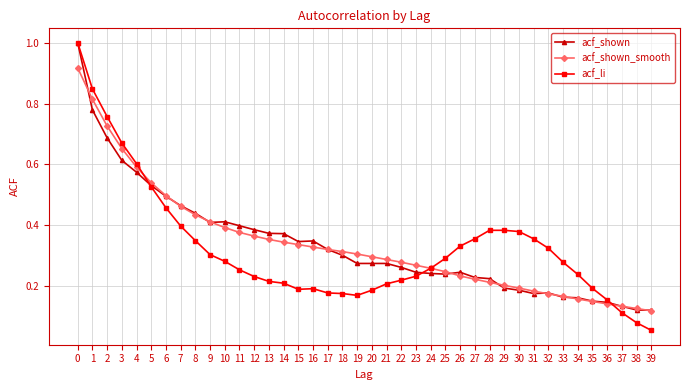

How many series are shown in this chart?

3